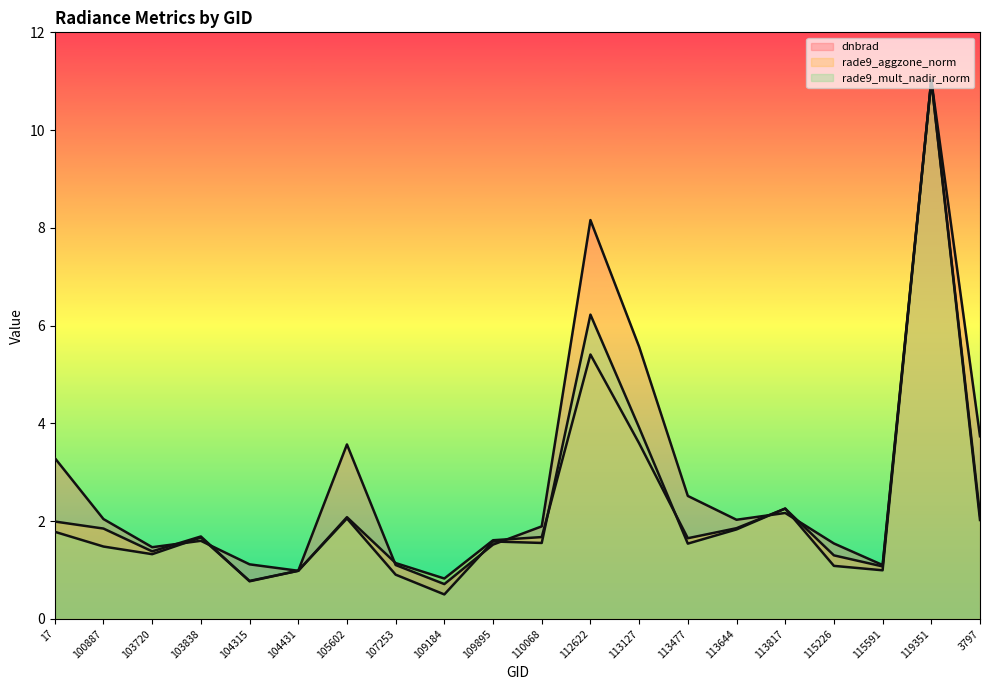

How many values in the rade9_mult_nadir_norm series are below 1?

5